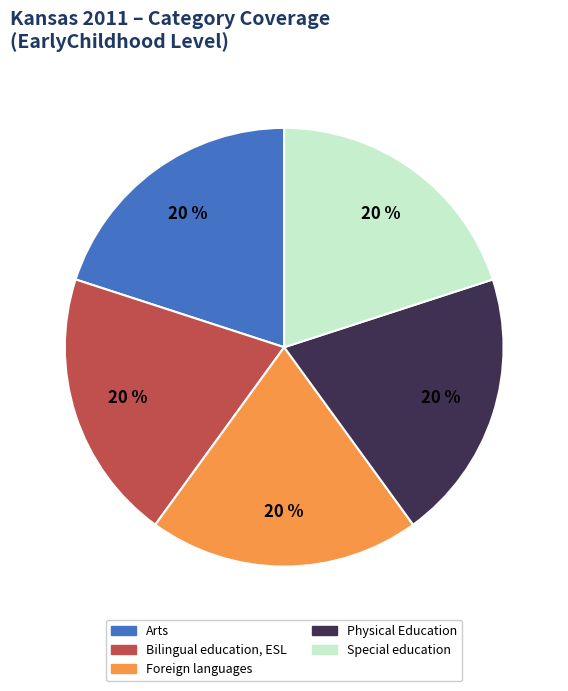

Is there a majority slice in this chart?

No